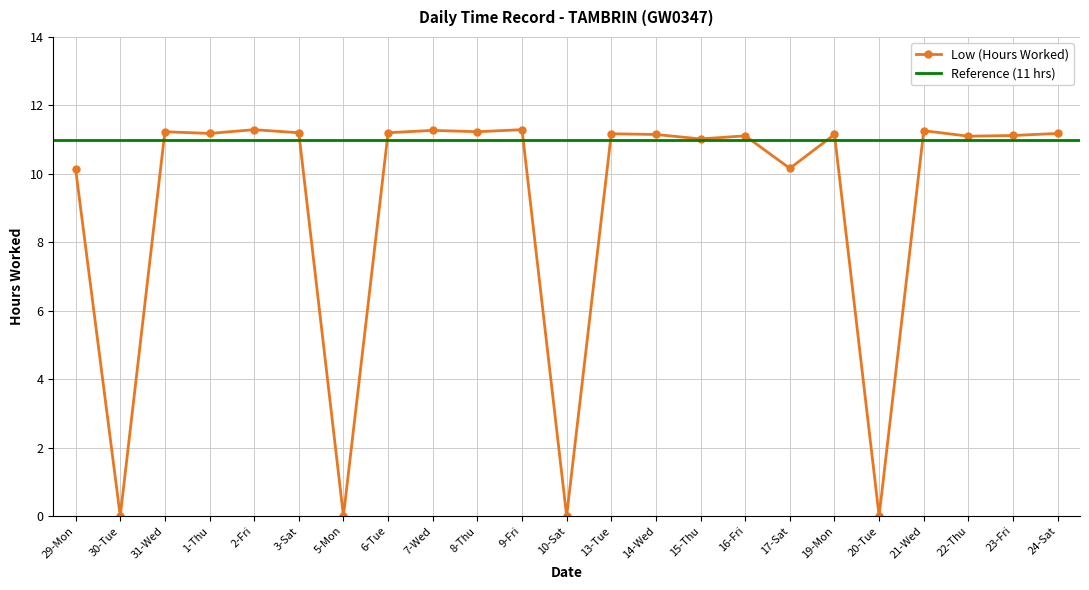

How many data points does each series have?

23